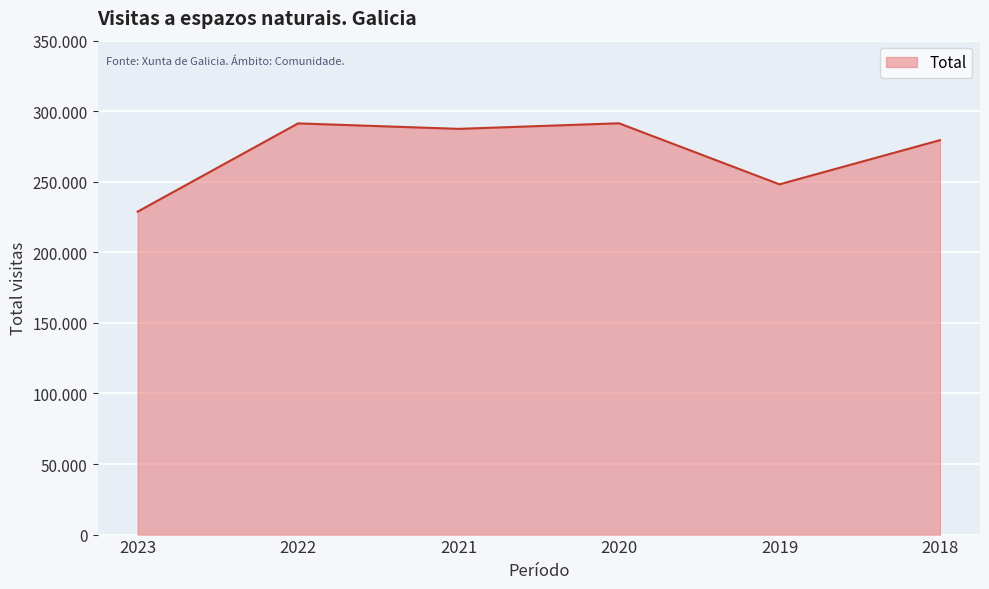

Does the chart display data point markers on the line(s)?

No